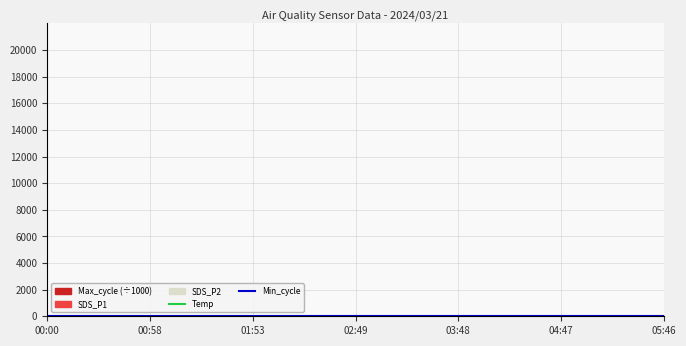

True or false: Min_cycle has more than 0 interior local peaks.

False